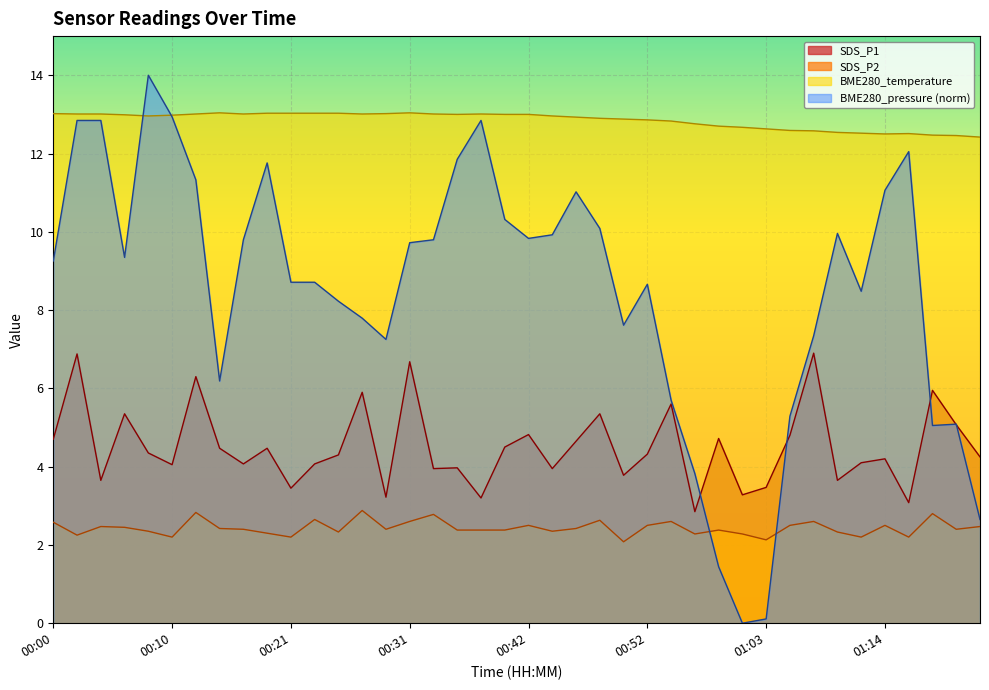

Which series changed the most between 00:25 and 01:00?

SDS_P1